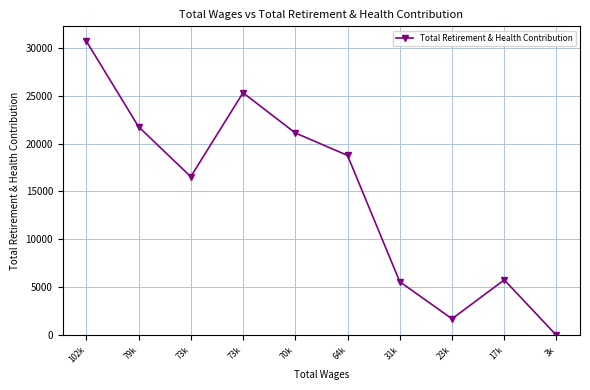

Between 23k and 73k, which is larger?

73k